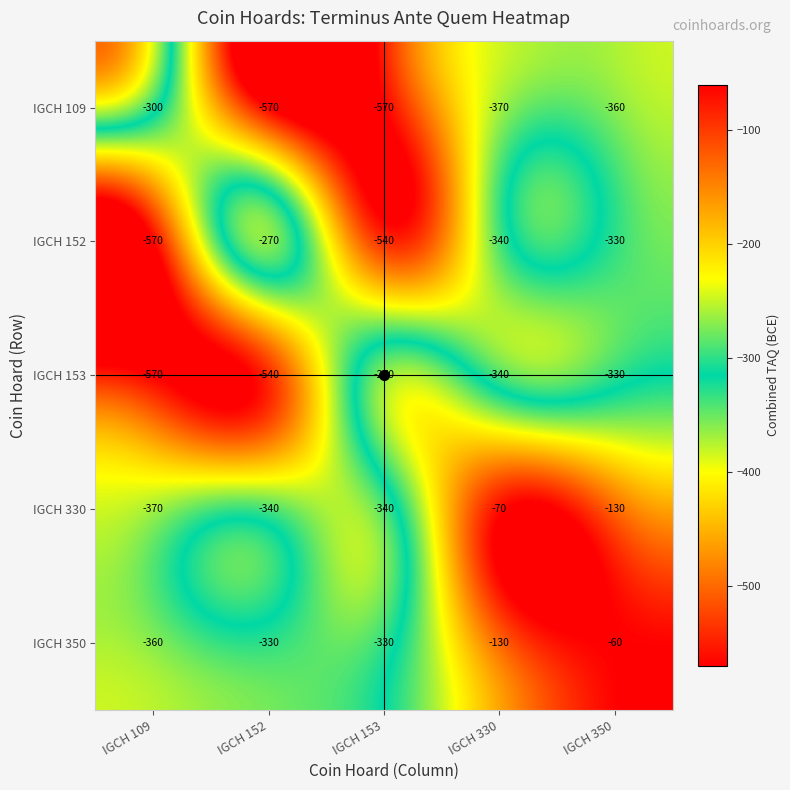

What is the greatest value displayed?

-60